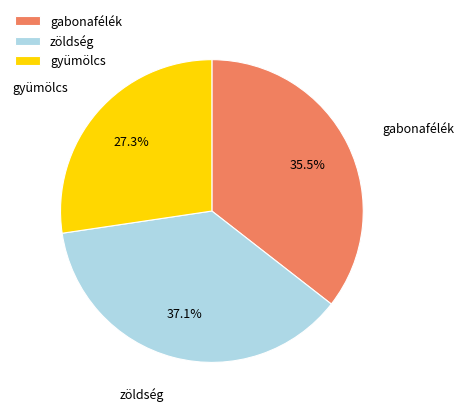

Rank the categories by value from lowest to highest.

gyümölcs, gabonafélék, zöldség